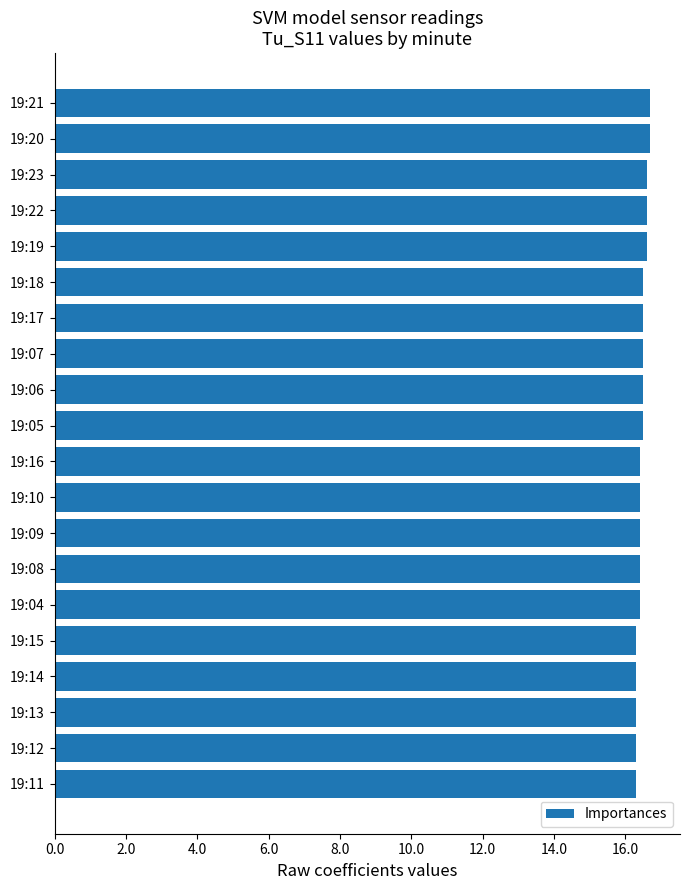

Reading bottom to top, extract all data points from this chart.

19:11=16.3	19:12=16.3	19:13=16.3	19:14=16.3	19:15=16.3	19:04=16.4	19:08=16.4	19:09=16.4	19:10=16.4	19:16=16.4	19:05=16.5	19:06=16.5	19:07=16.5	19:17=16.5	19:18=16.5	19:19=16.6	19:22=16.6	19:23=16.6	19:20=16.7	19:21=16.7